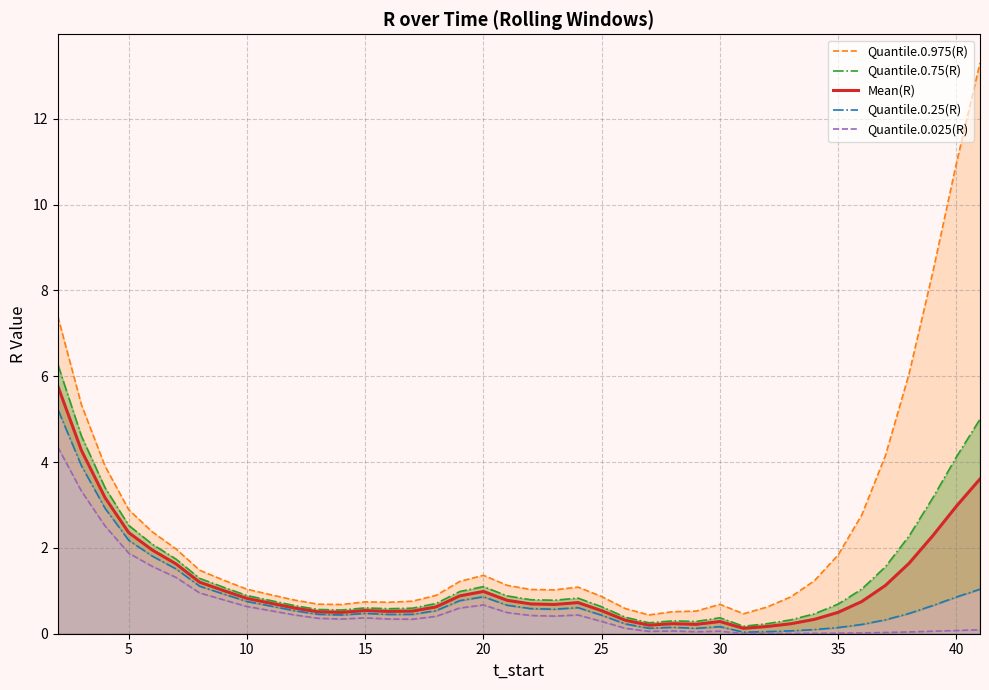

Is it true that Mean(R) equals 0.5 at 25?

True